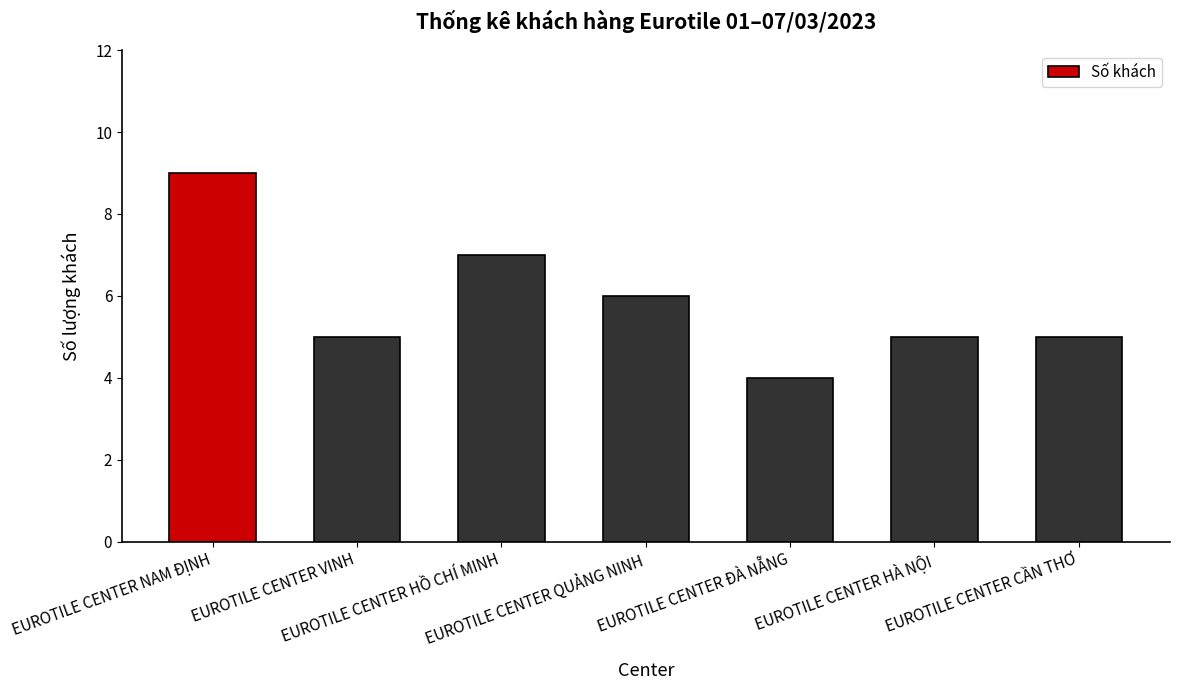

Does the chart contain any negative values?

No